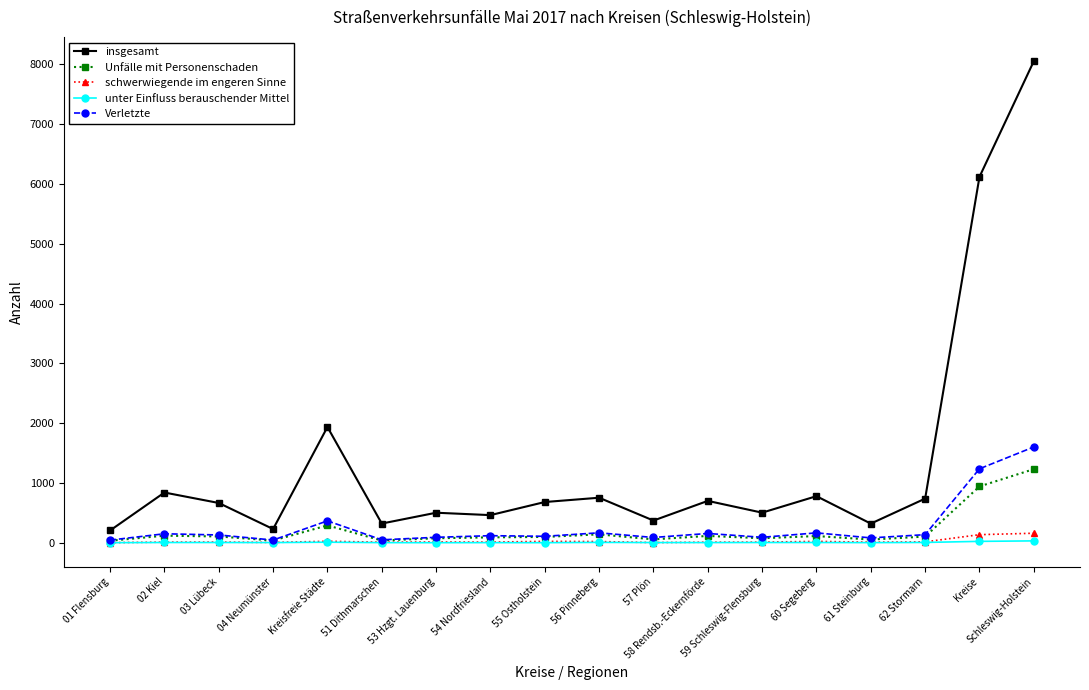

What is the difference between the second highest and minimum values in the insgesamt series?

5915